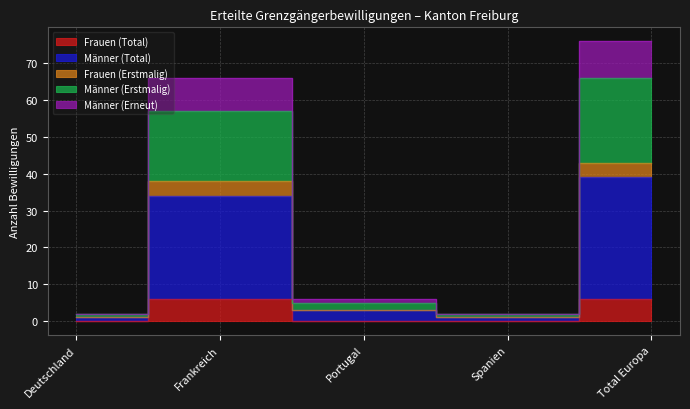

True or false: Männer (Erneut) and Frauen (Erstmalig) intersect in this chart.

False